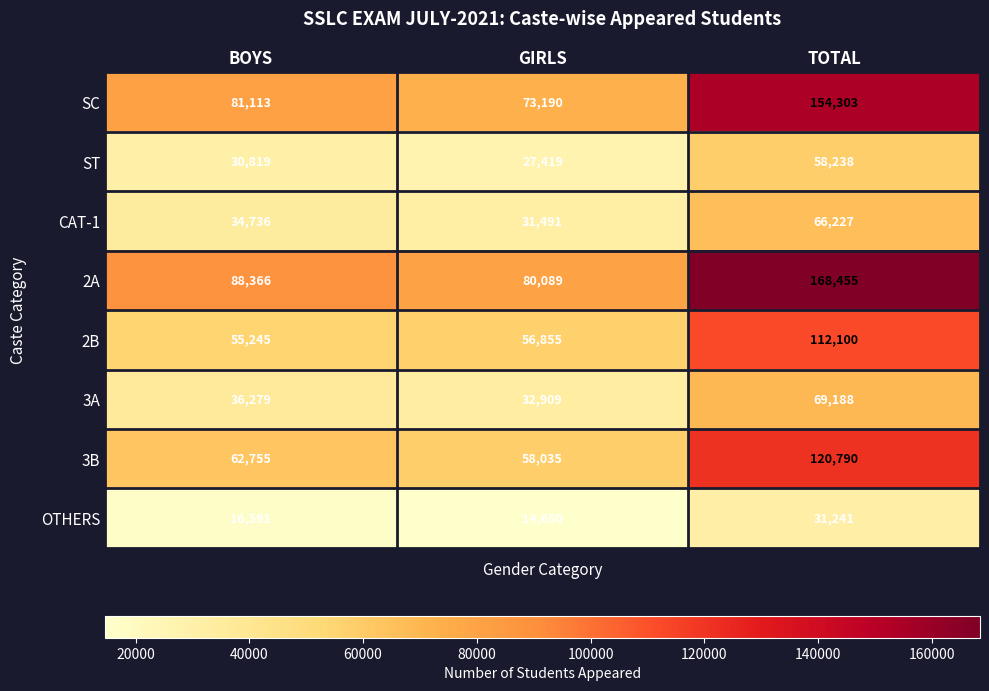

How many OTHERS values are between 14650 and 31241?

3